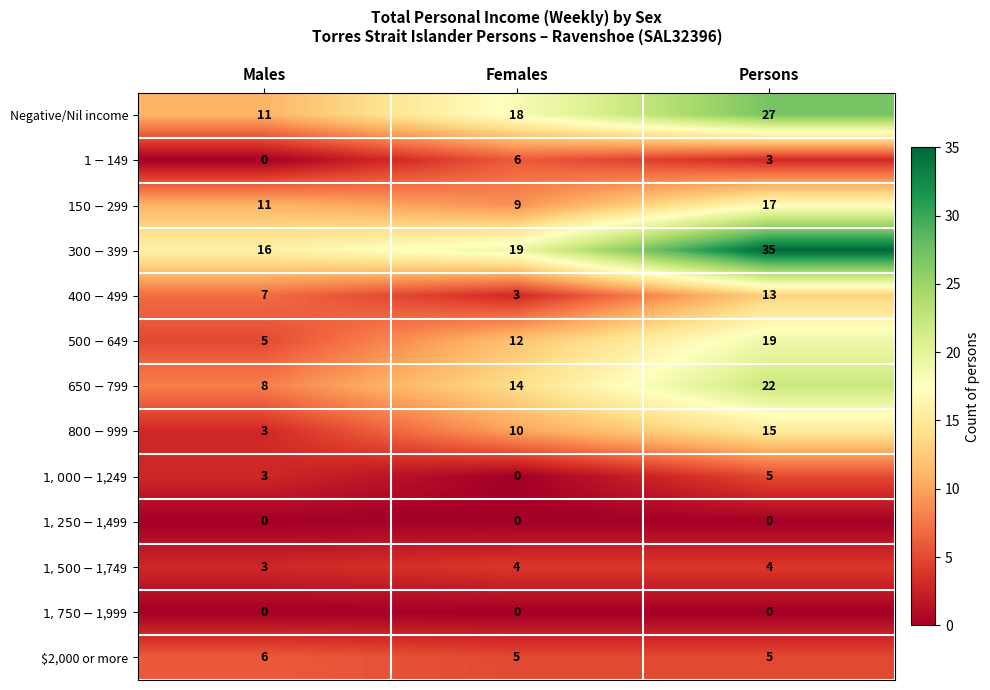

What is the difference between the highest and lowest values at Females?

19